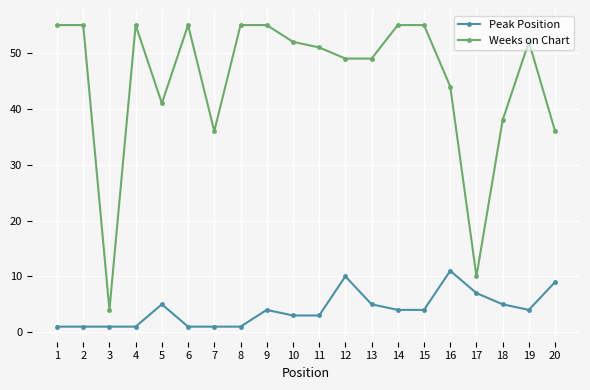

True or false: Peak Position and Weeks on Chart cross at least once.

False